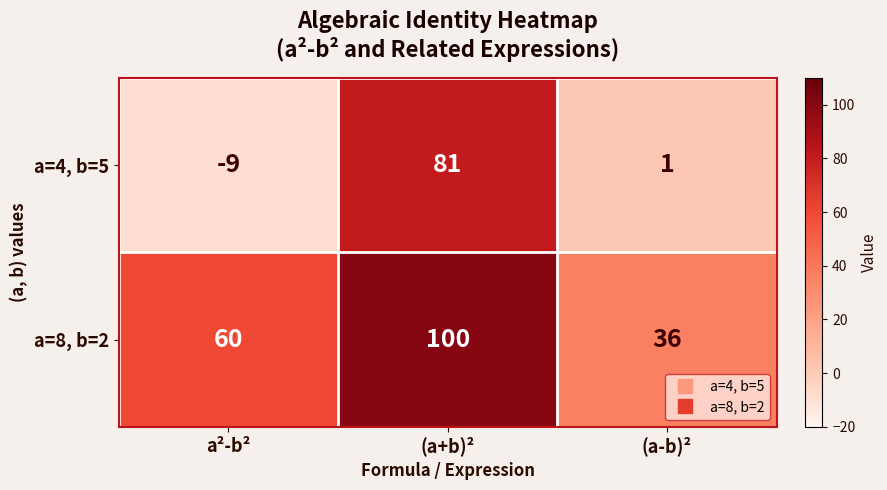

What is the greatest value displayed?

100